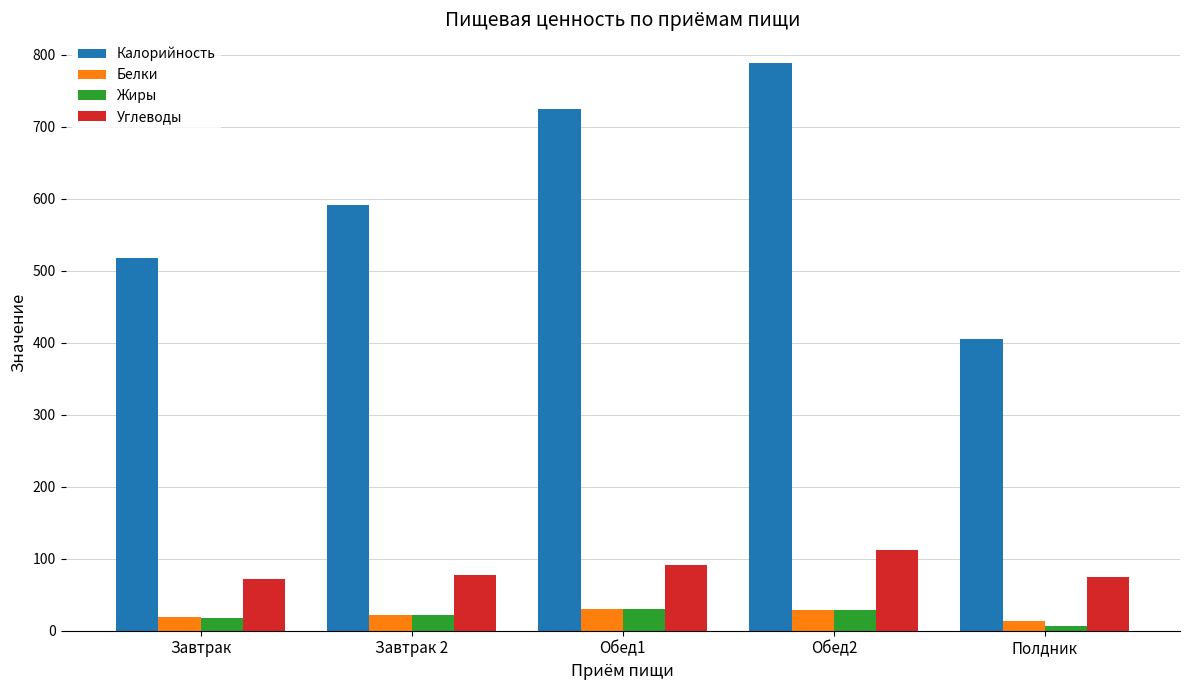

What is the maximum value for Белки?

29.7